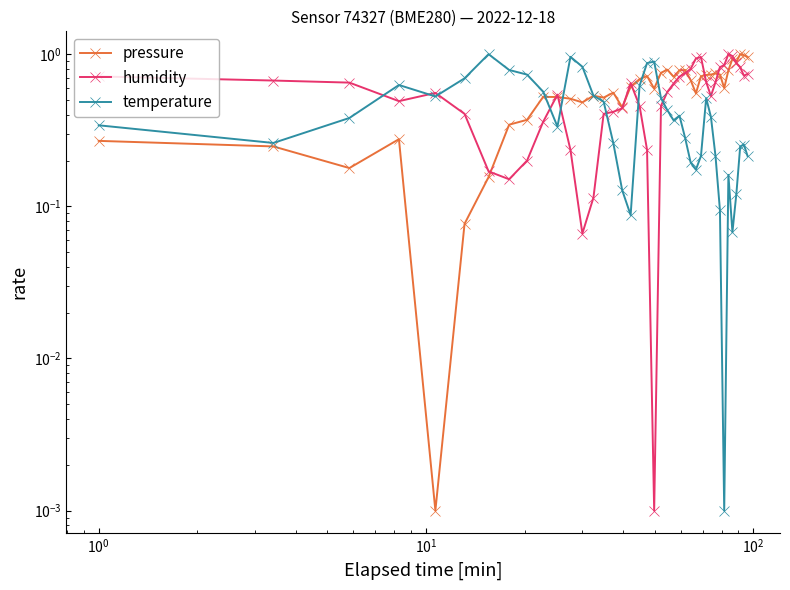

The value of humidity at $\mathdefault{10^{4}}$ is 0.1. True or false?

False